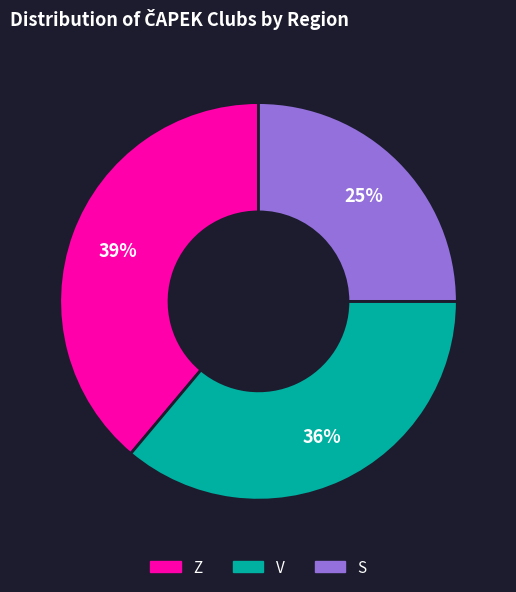

Which category has the smallest portion of the pie?

S